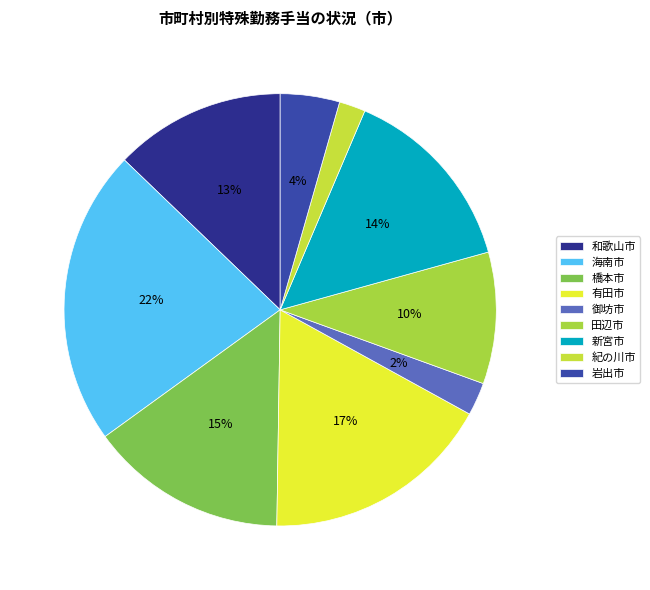

Is there any slice that represents more than half of the pie?

No